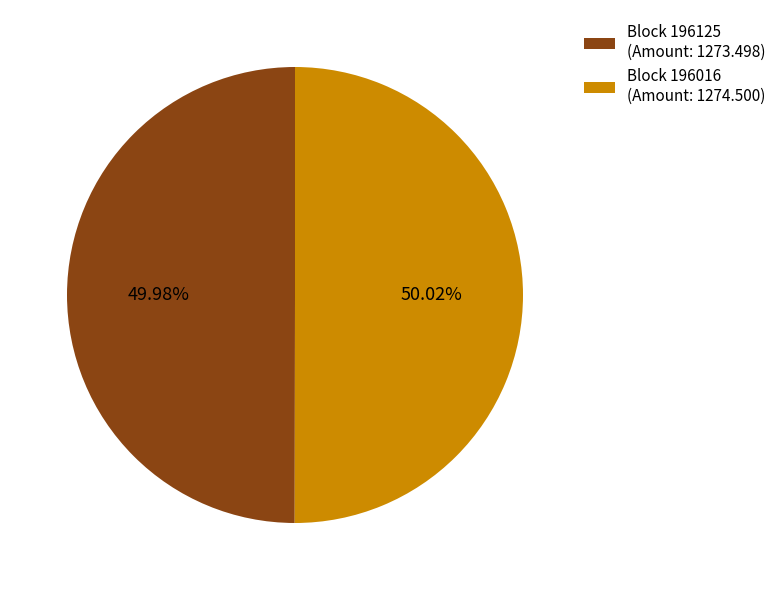

How many slices are in this pie chart?

2